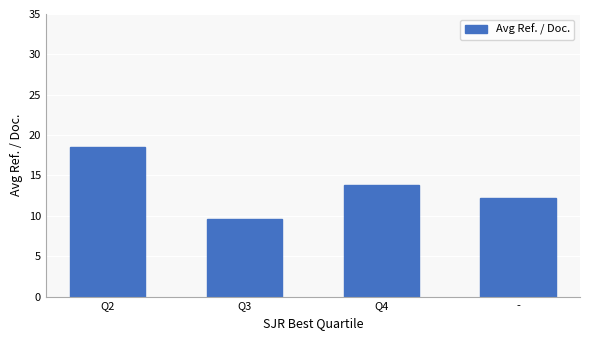

Is it true that the value at Q4 is 8.1?

False